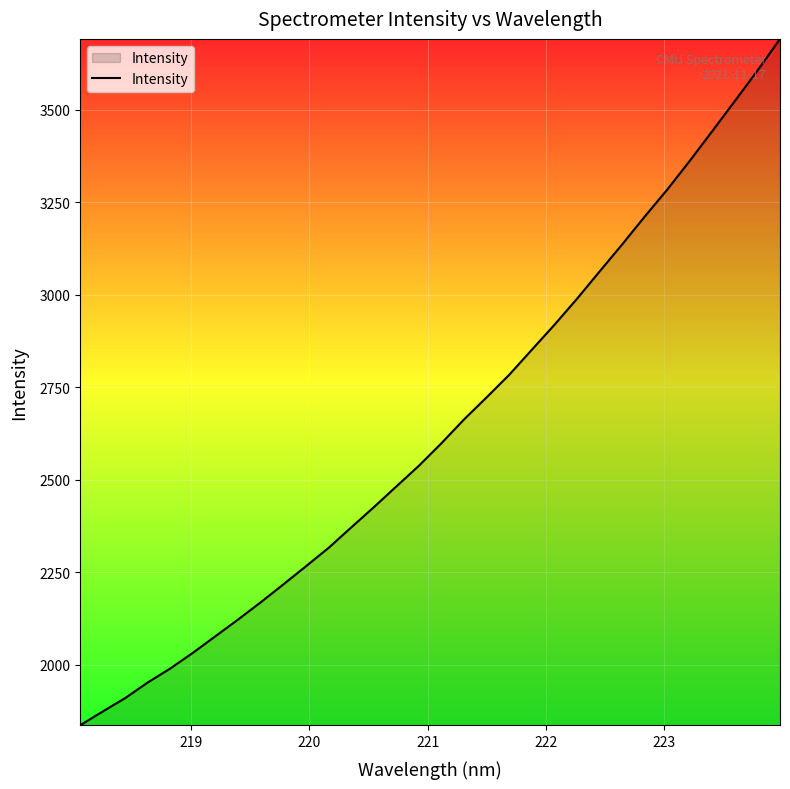

What is the difference between the maximum and minimum values?

1855.4